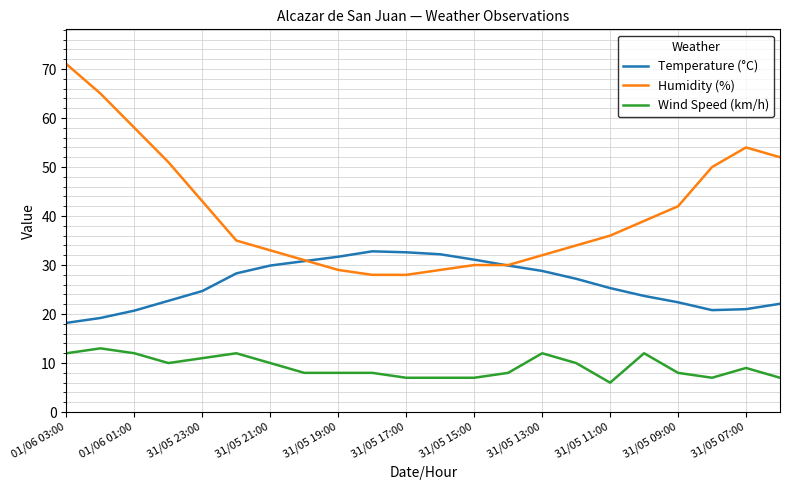

Rank the series by their average value, from highest to lowest.

Humidity (%), Temperature (°C), Wind Speed (km/h)